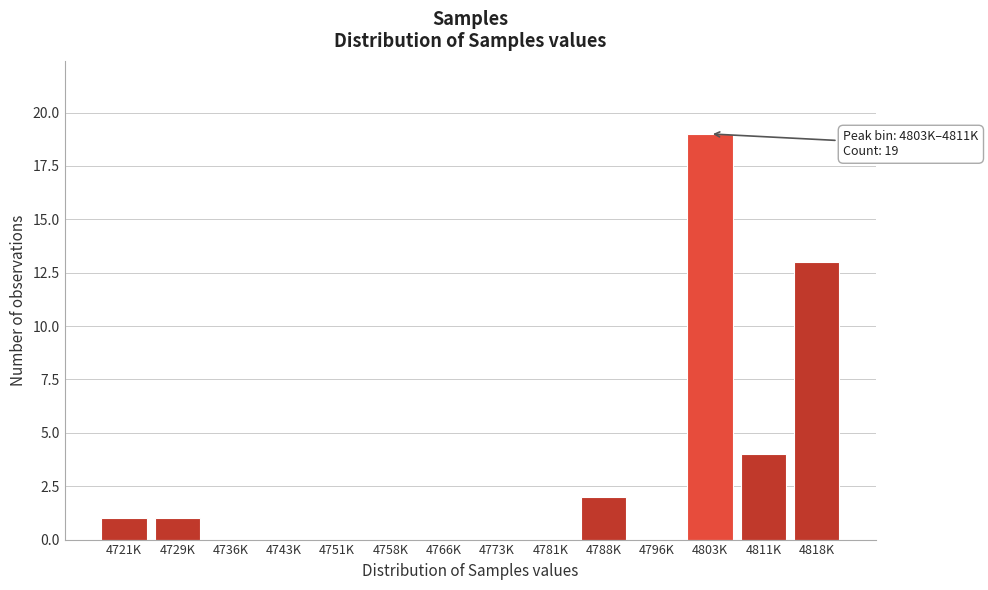

Reading left to right, list all the values displayed in this chart.

4721K=1	4729K=1	4736K=0	4743K=0	4751K=0	4758K=0	4766K=0	4773K=0	4781K=0	4788K=2	4796K=0	4803K=19	4811K=4	4818K=13